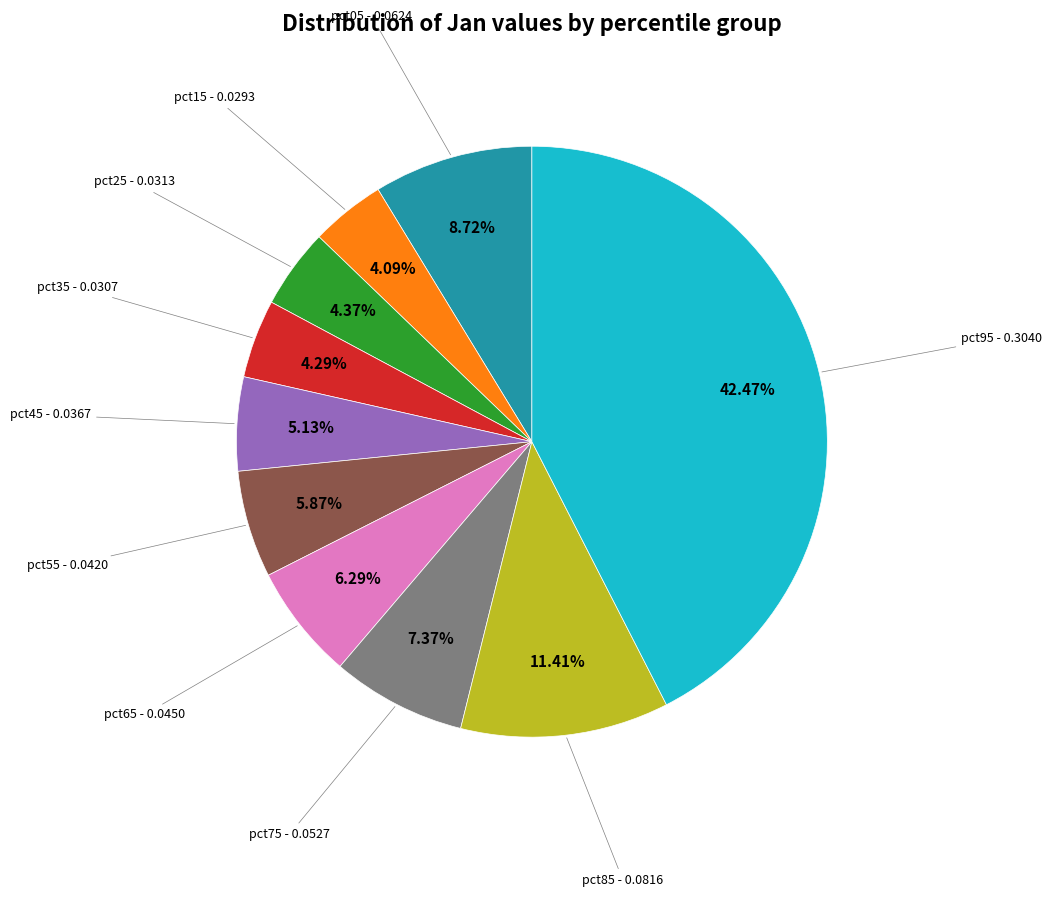

Is there a majority slice in this chart?

No